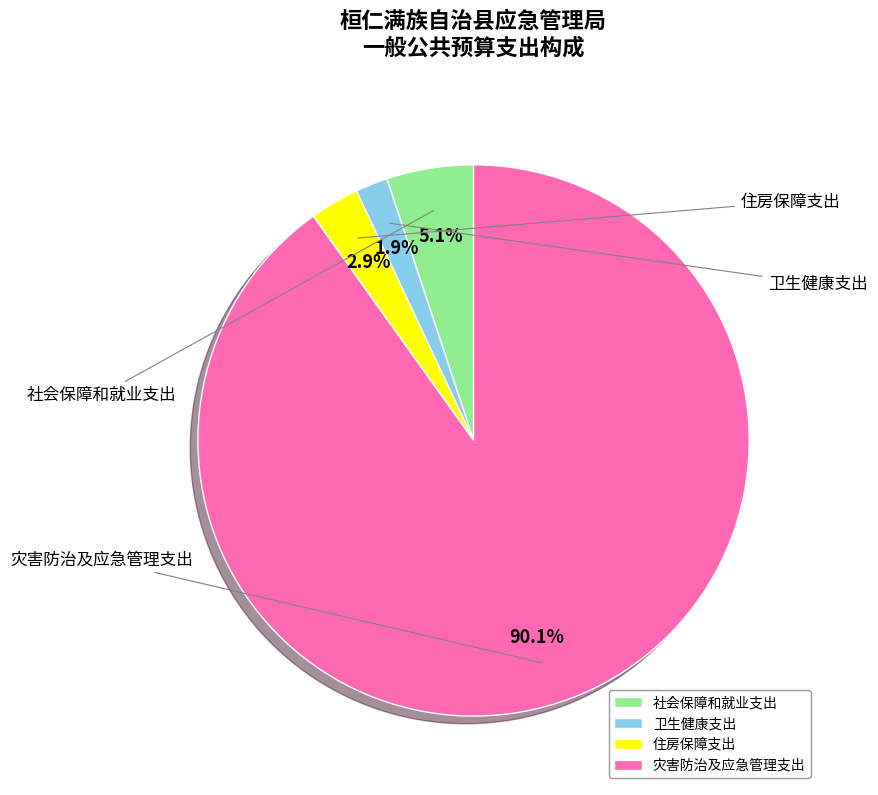

What percentage is NOT represented by 社会保障和就业支出?

94.9%